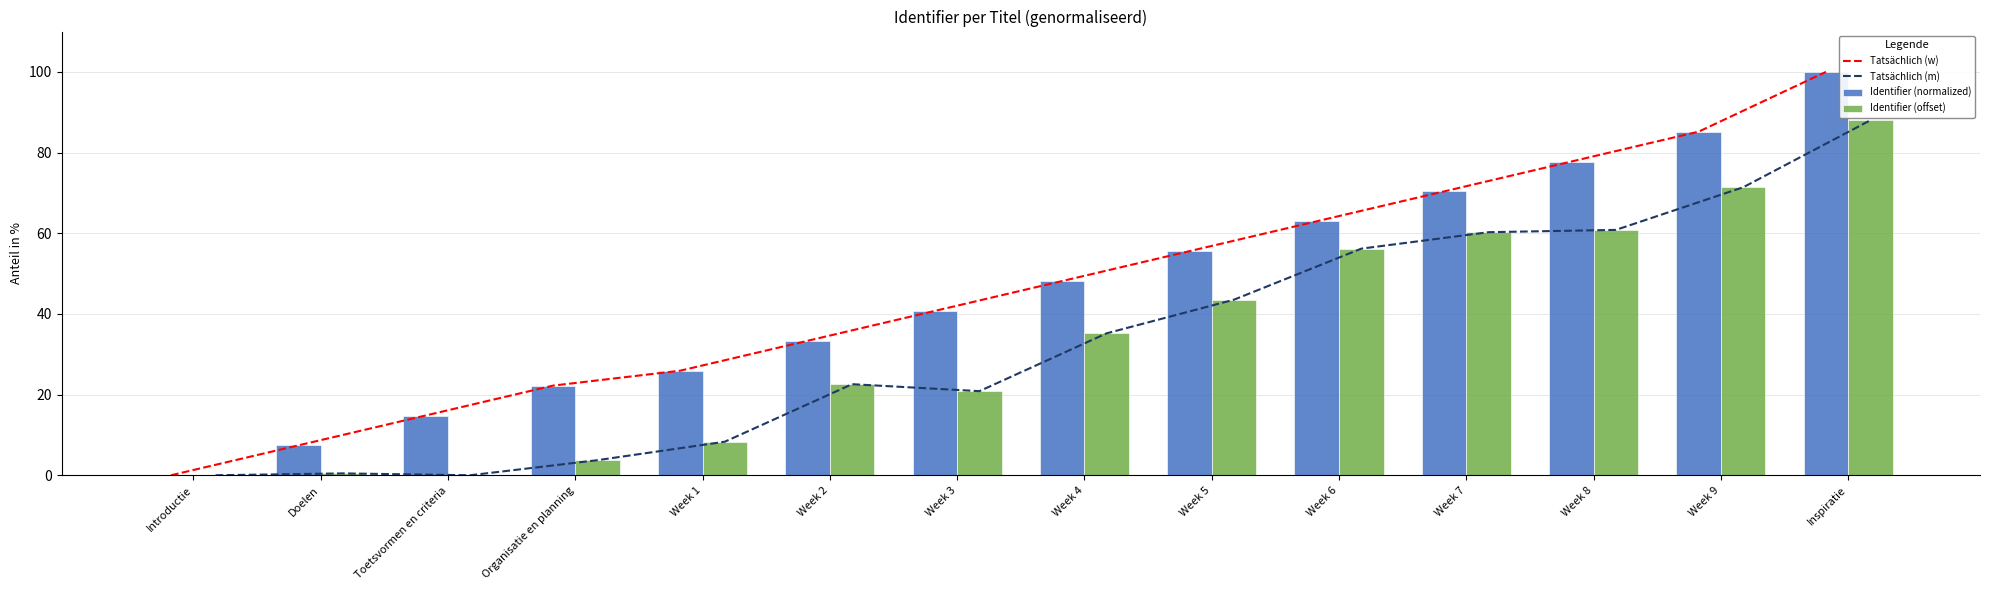

What are all the series names shown in the legend?

Tatsächlich (w), Tatsächlich (m), Identifier (normalized), Identifier (offset)